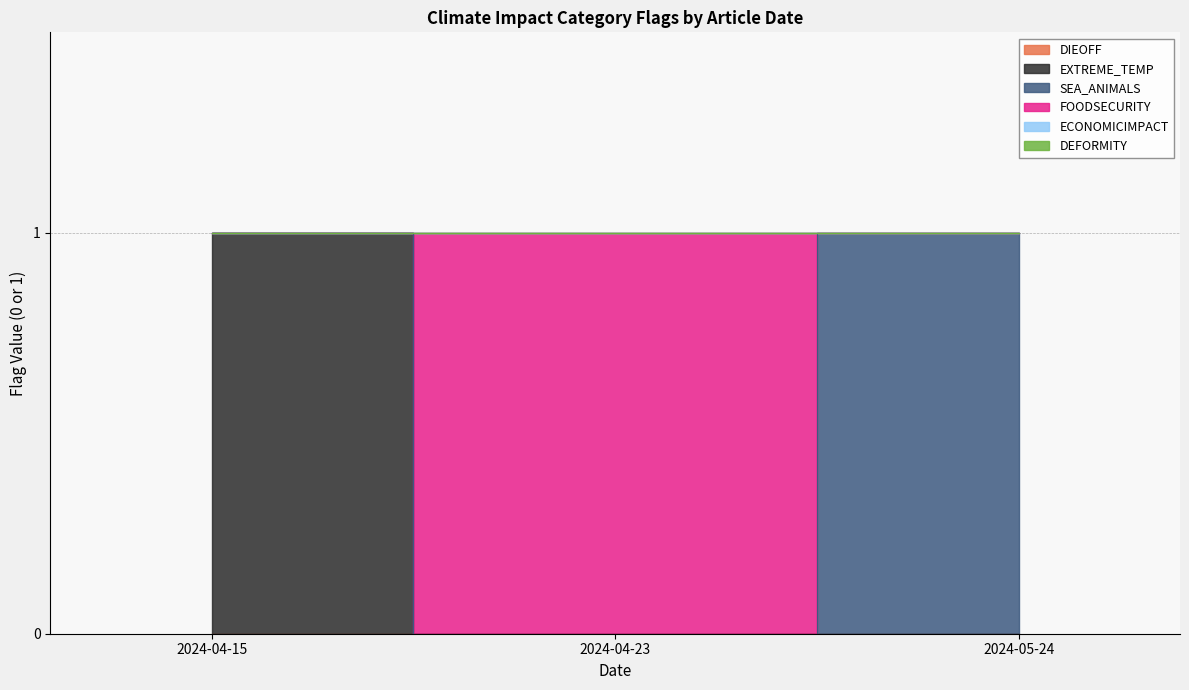

What are all the series names shown in the legend?

DIEOFF, EXTREME_TEMP, SEA_ANIMALS, FOODSECURITY, ECONOMICIMPACT, DEFORMITY